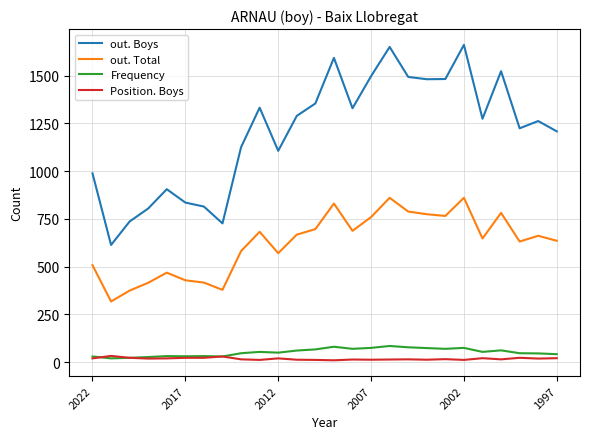

Which series has the largest total across all categories?

out. Boys